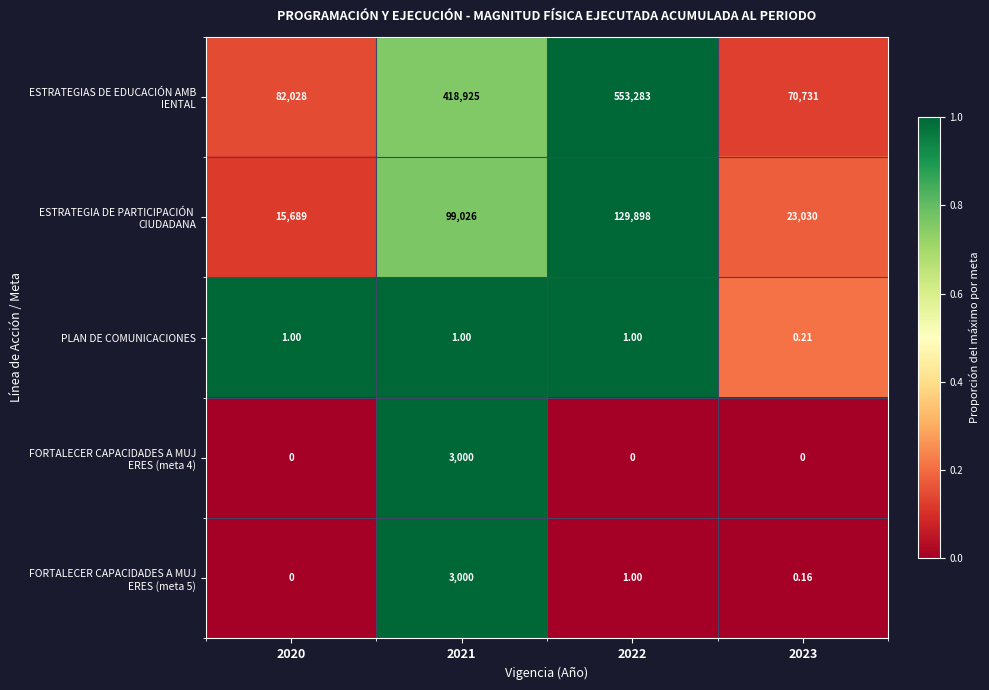

Count the number of categories in the chart.

4